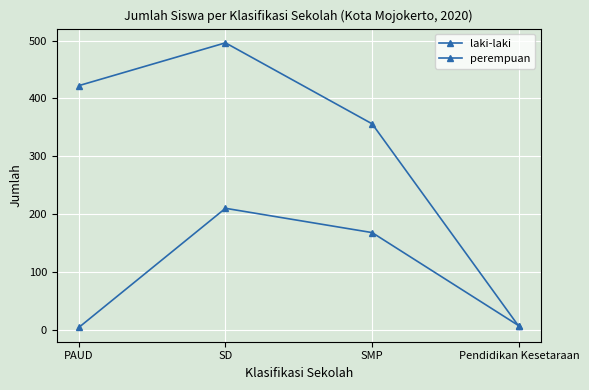

At which label does perempuan first exceed 422?

SD